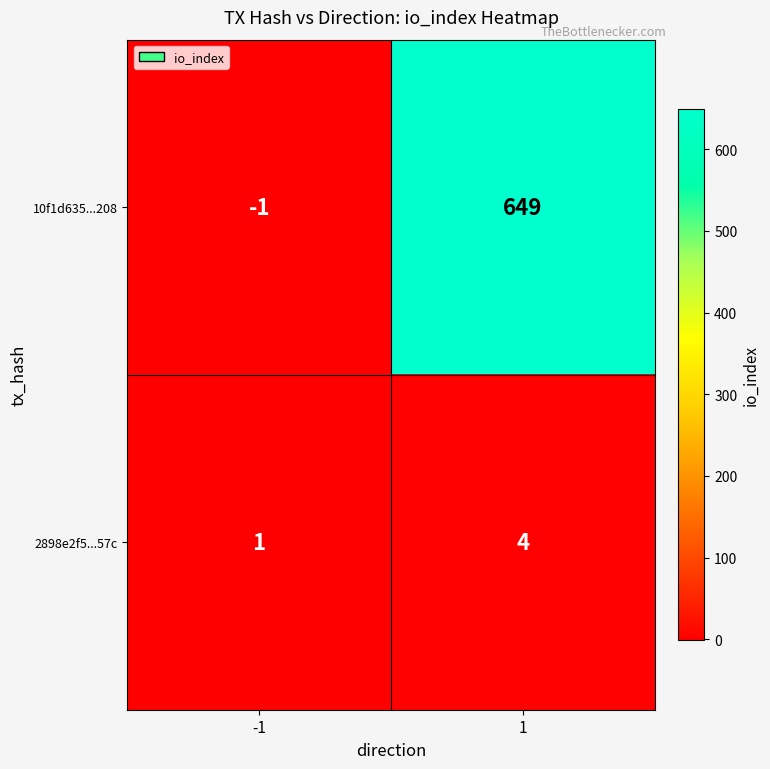

The value of 10f1d635...208 at 1 is 649. True or false?

True